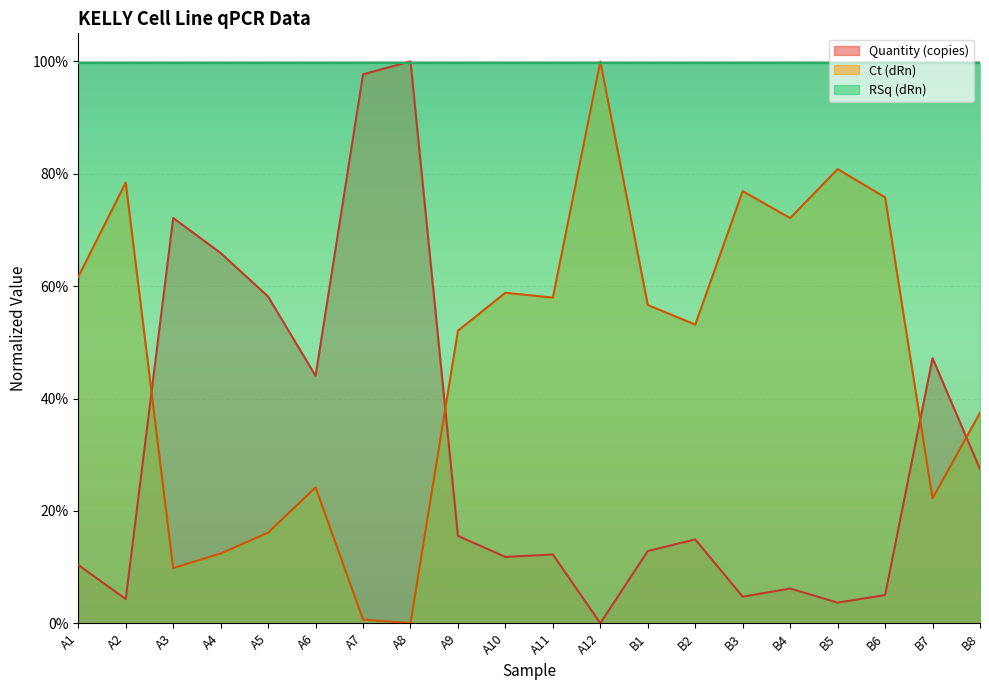

What value does the Quantity (copies) series have at B6?

0.1